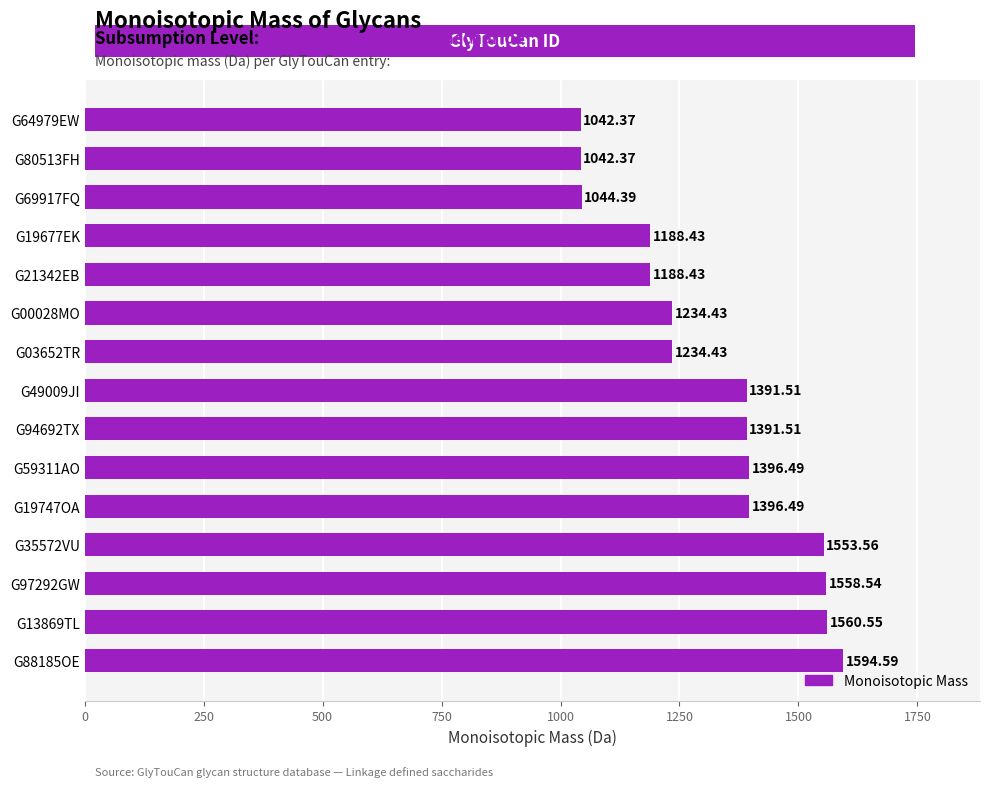

Approximately how many times larger is the value at G21342EB compared to G64979EW?

1.1